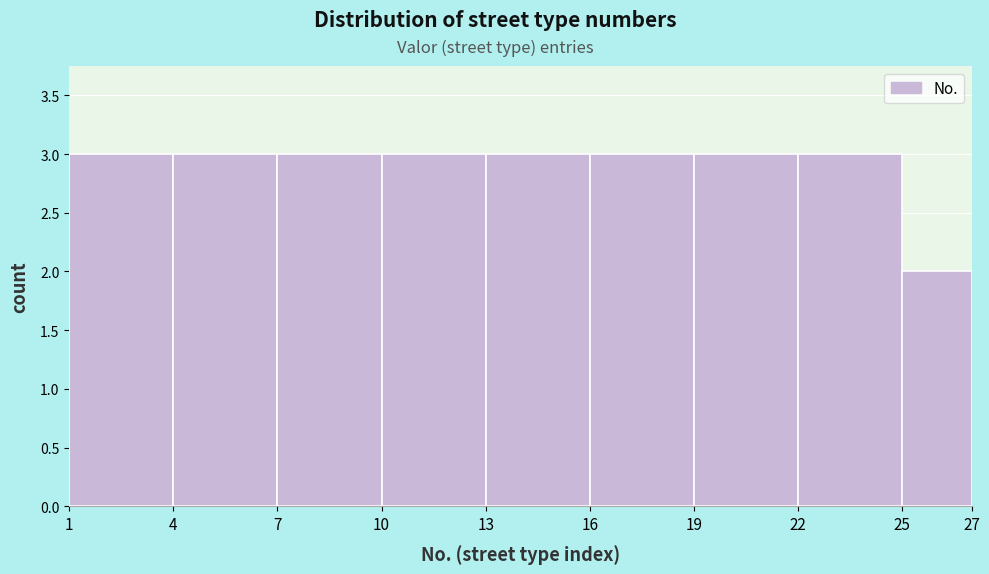

What is the height of the bar covering 16 to 19 on the x-axis? The values are not printed on the chart, so give them approximately, as read against the axis.

3